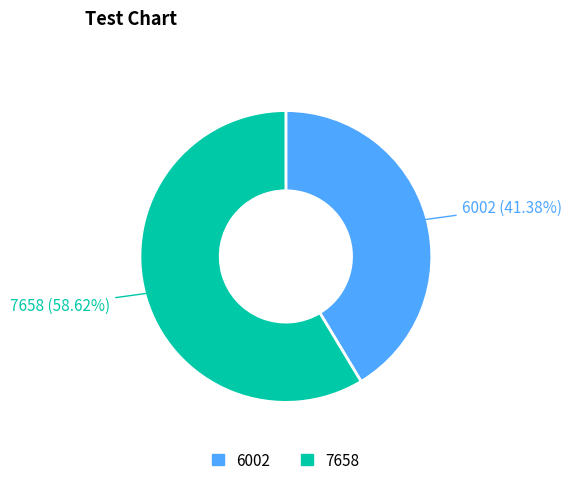

What is the total percentage of 6002 and 7658?

100.0%